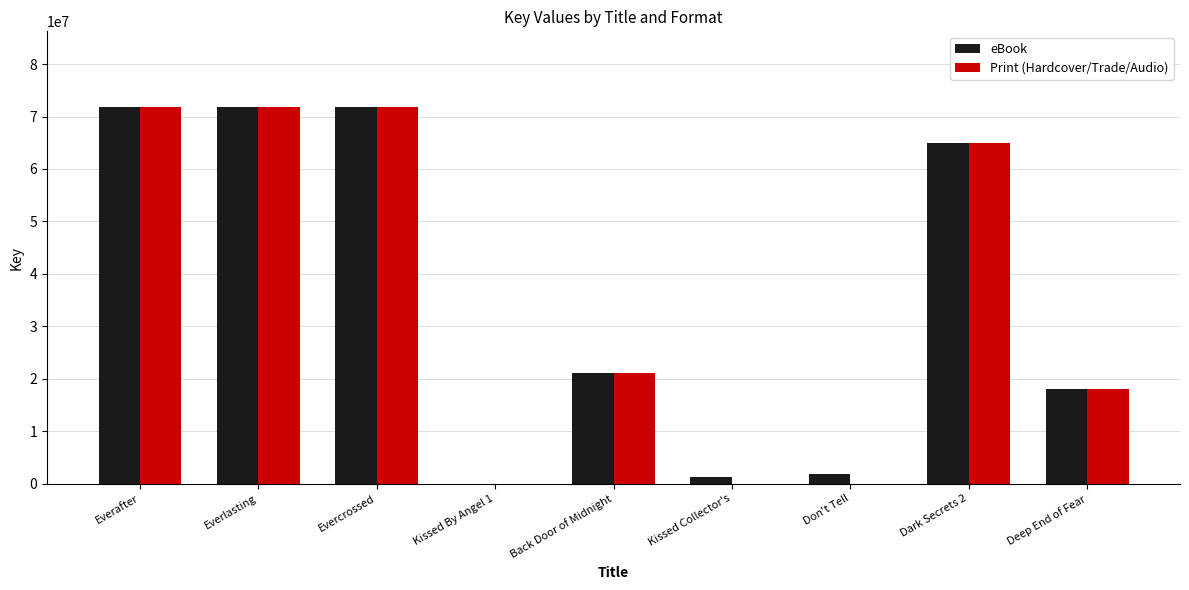

Which series changed the most between Evercrossed and Kissed Collector's?

Print (Hardcover/Trade/Audio)